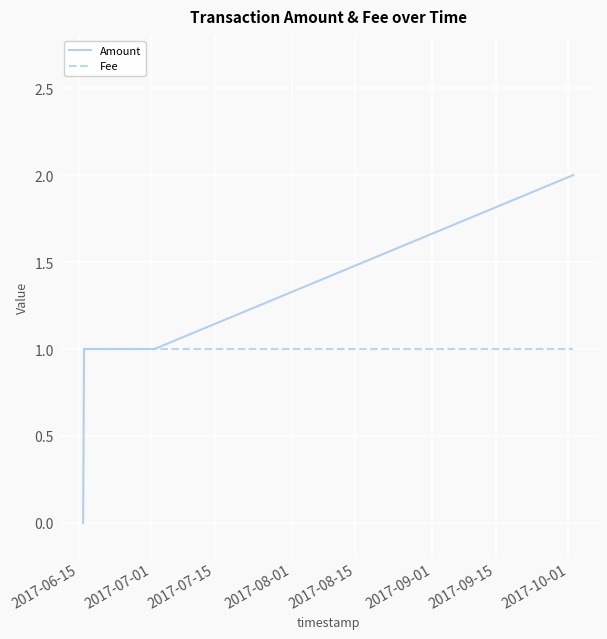

True or false: Fee has more than 1 interior local peaks.

False